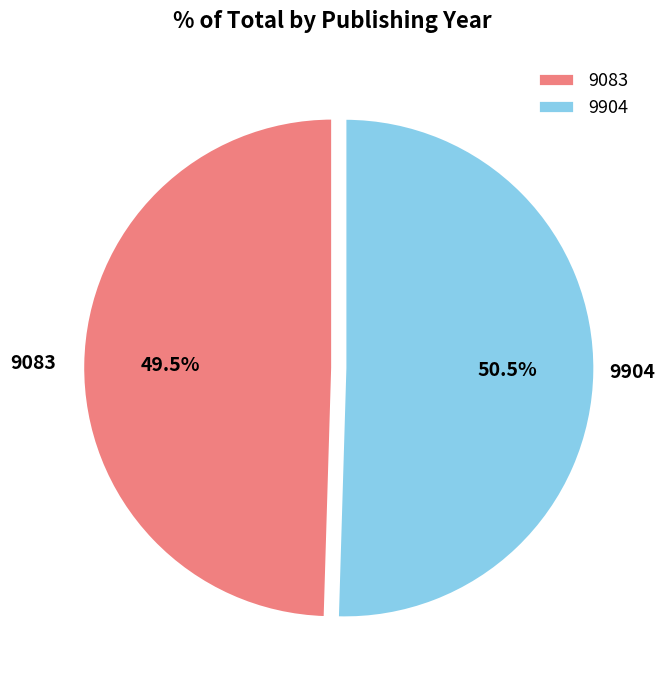

Between 9083 and 9904, which is larger?

9904